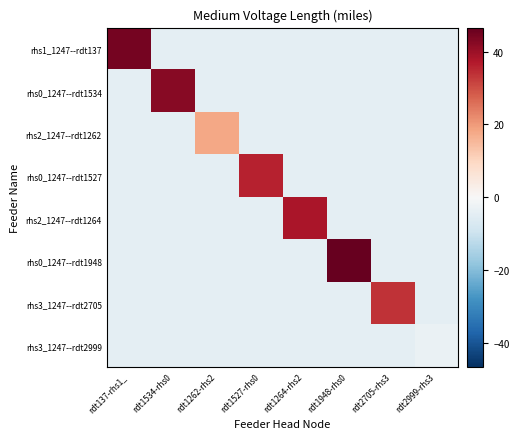

Rank the series by their maximum value, from highest to lowest.

rhs0_1247--rdt1948, rhs1_1247--rdt137, rhs0_1247--rdt1534, rhs2_1247--rdt1264, rhs0_1247--rdt1527, rhs3_1247--rdt2705, rhs2_1247--rdt1262, rhs3_1247--rdt2999